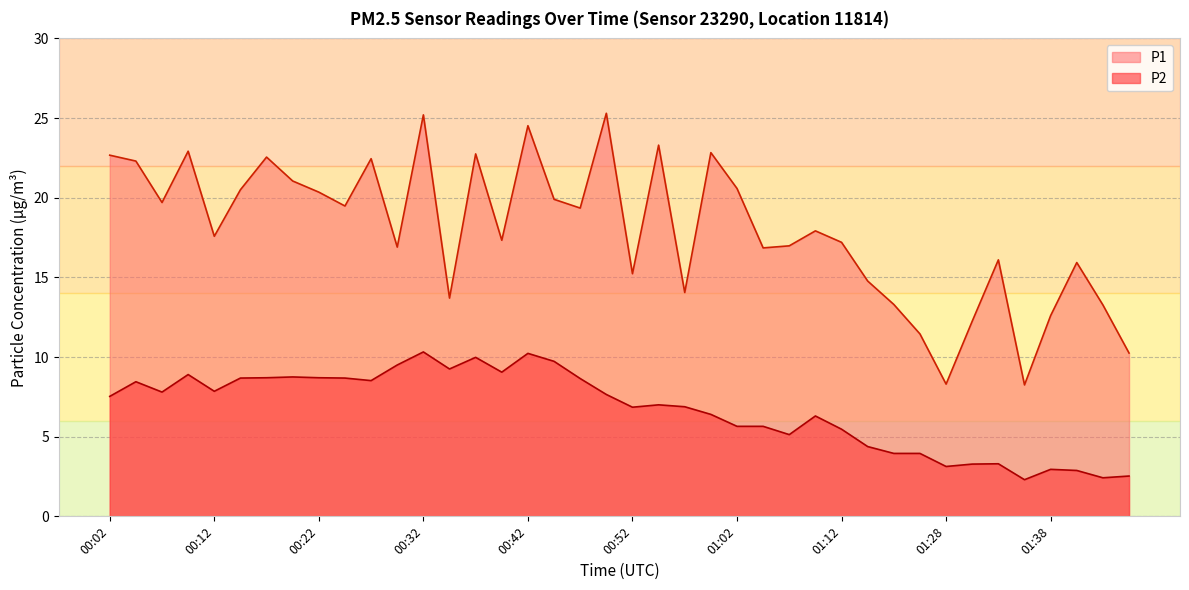

True or false: P1 has more than 2 interior local peaks.

True